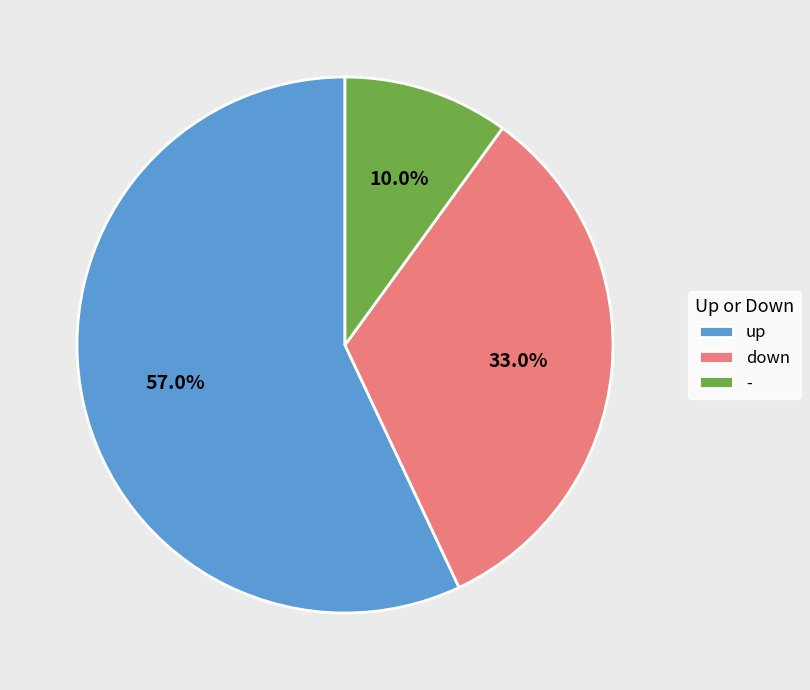

How many segments does this pie chart have?

3